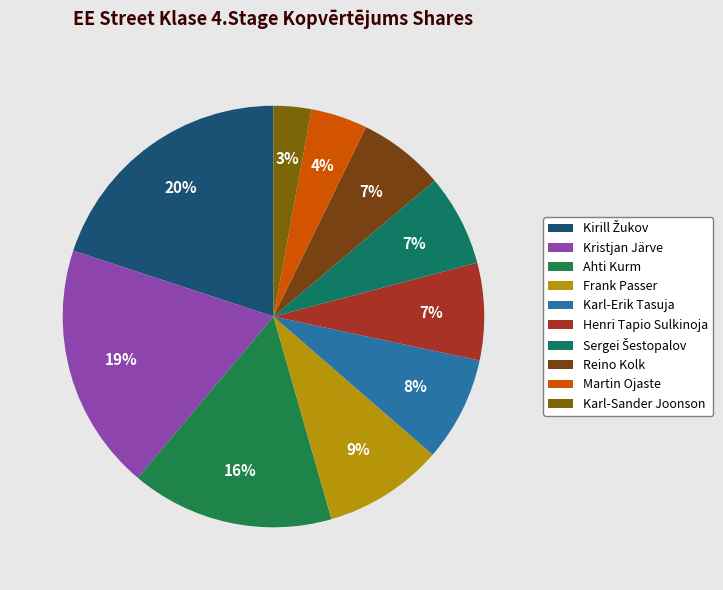

Combined, what portion of the pie is Kirill Žukov and Karl-Erik Tasuja?

28.0%